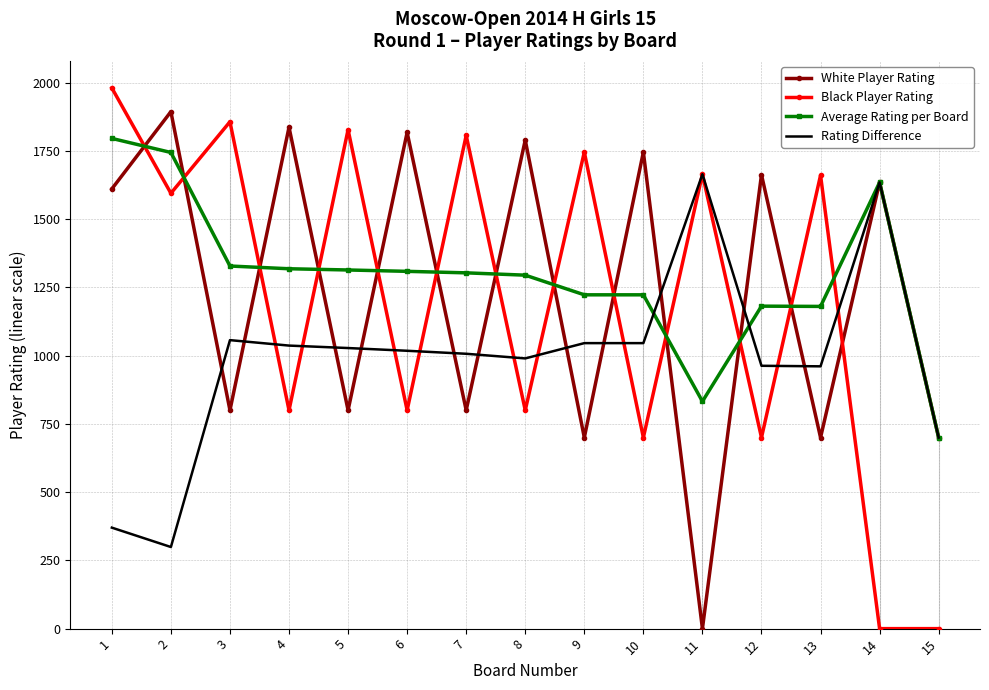

List the series in order of their peak value, highest first.

Black Player Rating, White Player Rating, Average Rating per Board, Rating Difference